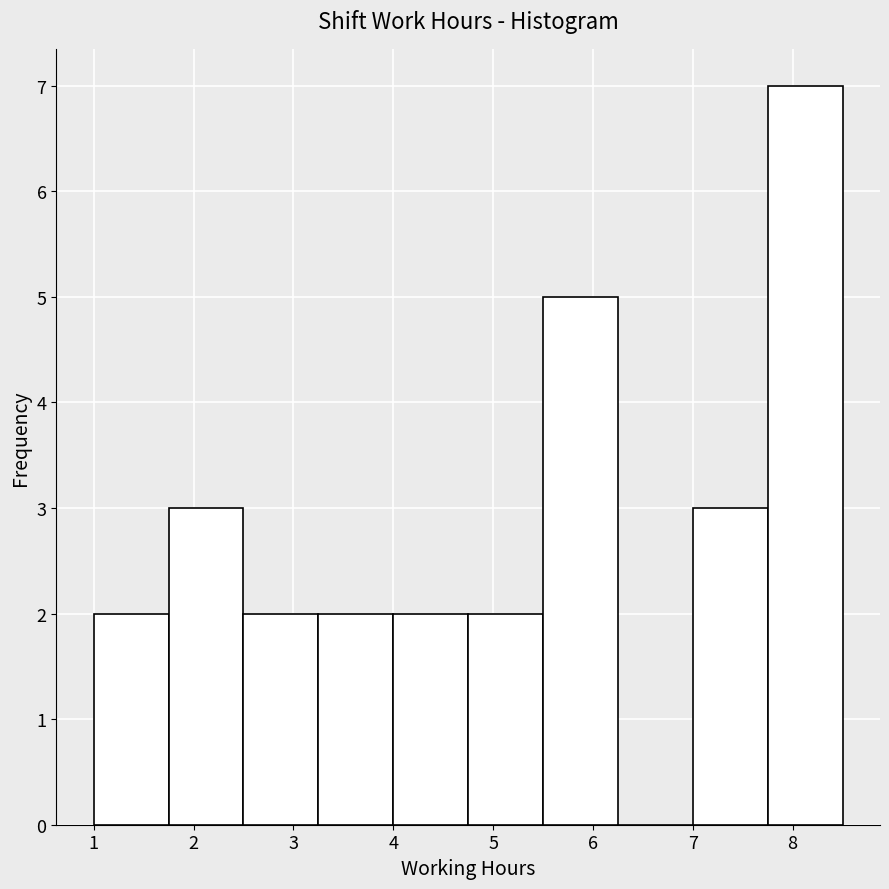

How tall is the bar that spans 1.75 to 2.50 on the x-axis? Neither the bar edges nor the heights are printed on the chart, so give them approximately, as read against the axes.

3